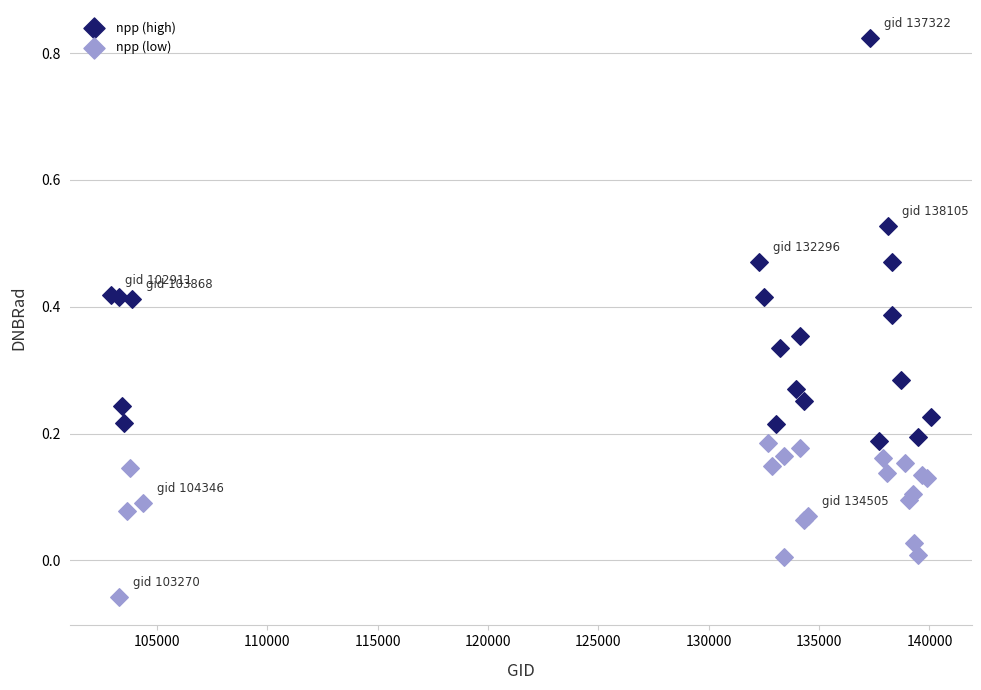

Which series contains the highest Y value?

npp (high)